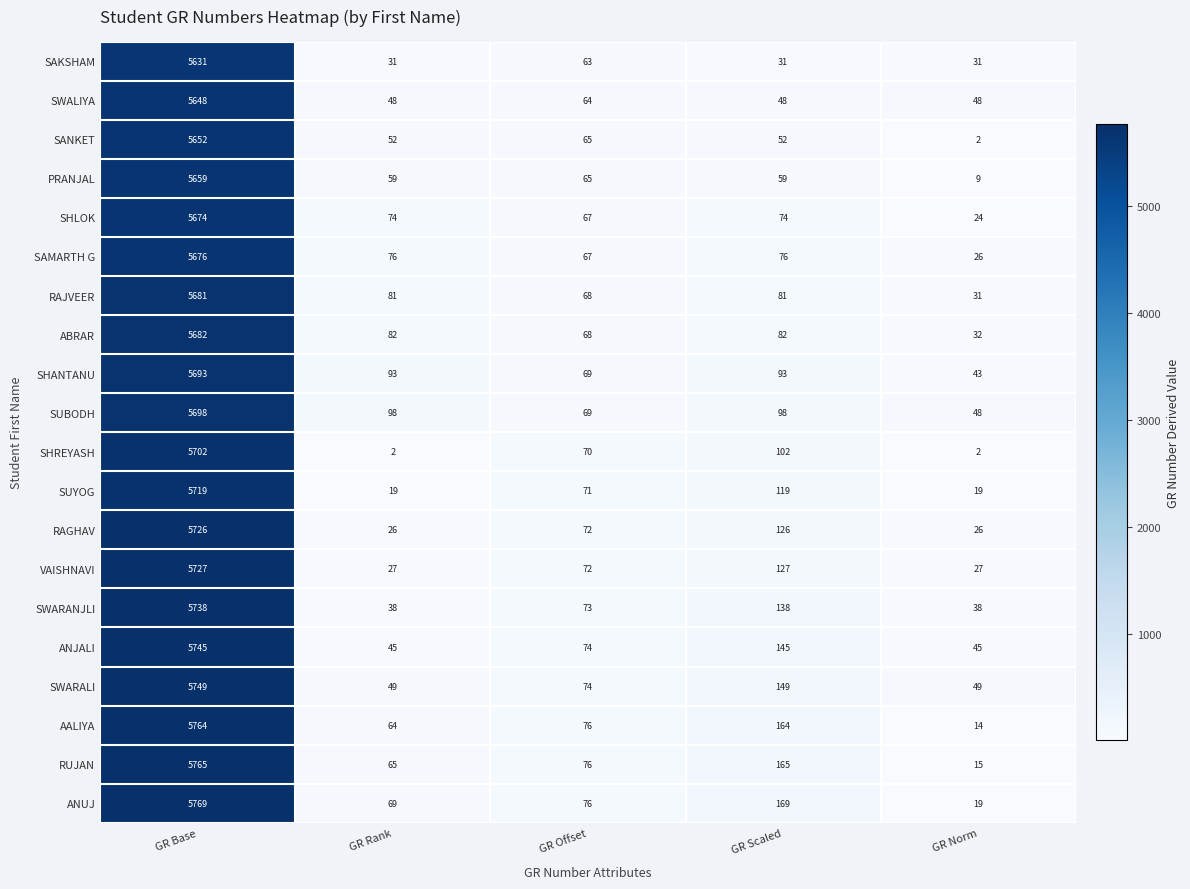

What is the difference between the highest and lowest values at GR Offset?

13